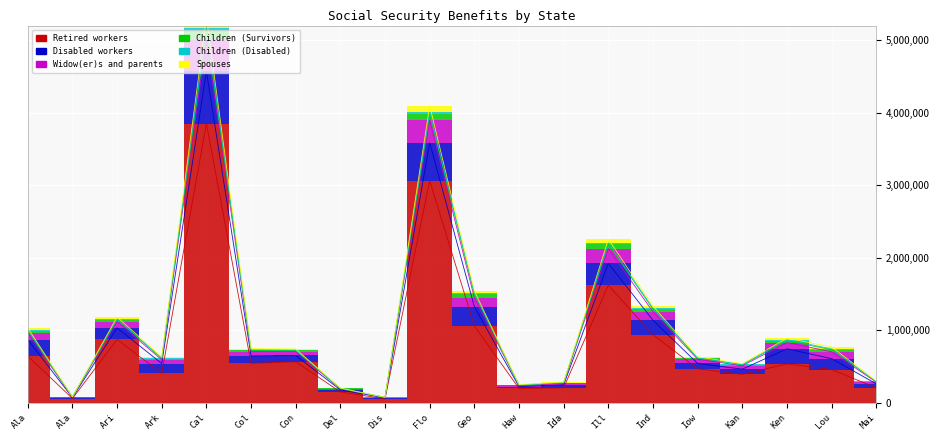

What is the label of the 3rd point from the left?

Ari